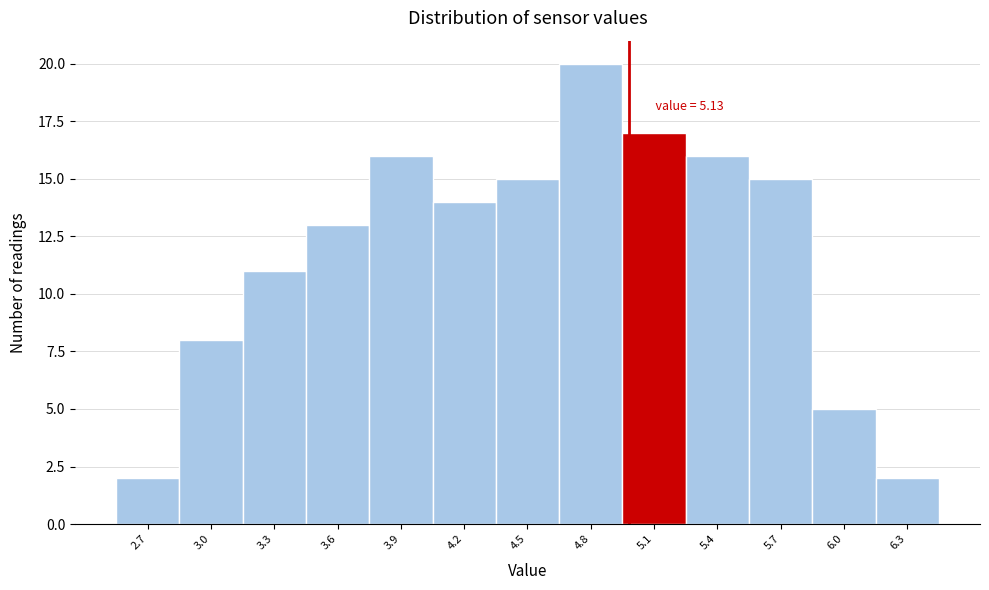

Reading left to right, what are all the values shown in this chart?

2	8	11	13	16	14	15	20	17	16	15	5	2